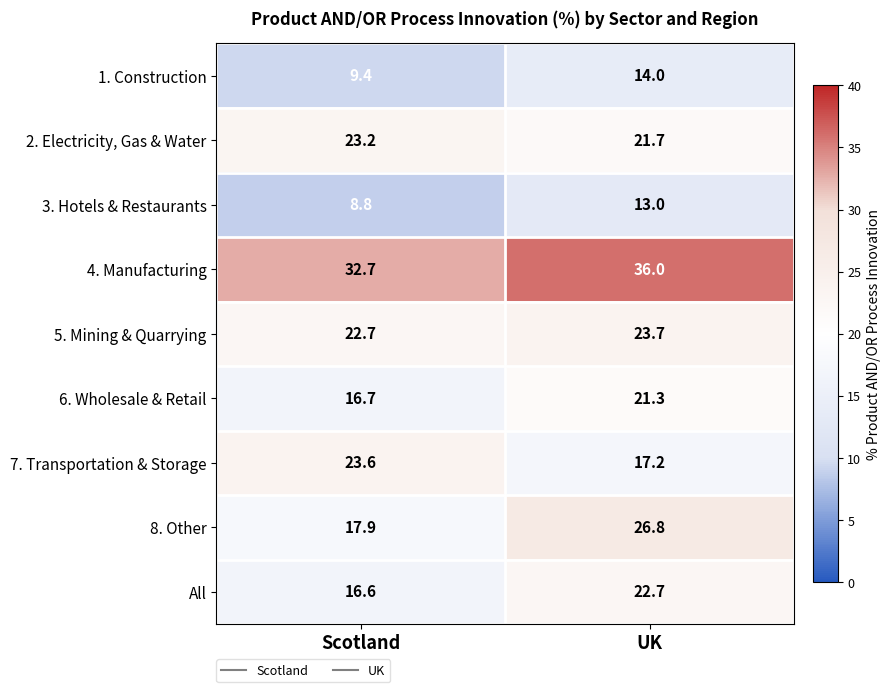

How many series are shown in this chart?

9